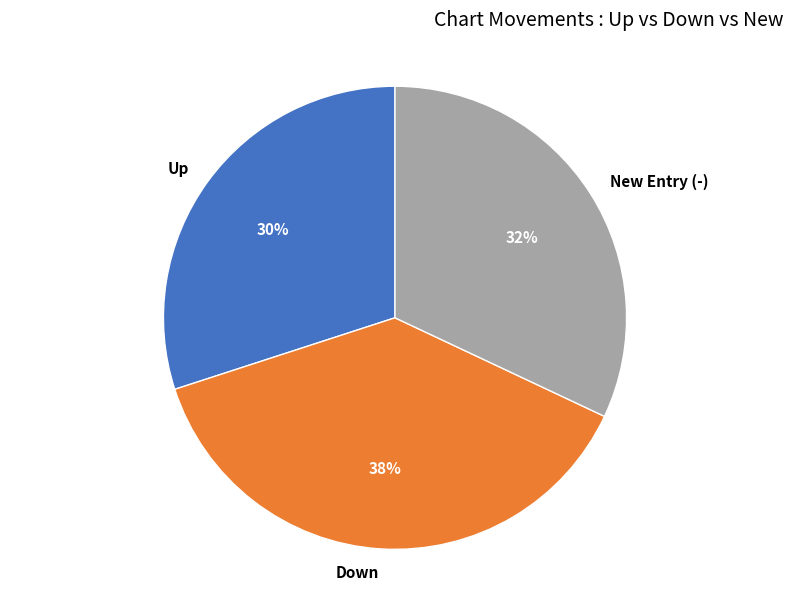

Combined, do New Entry (-) and Up account for over 50%?

Yes